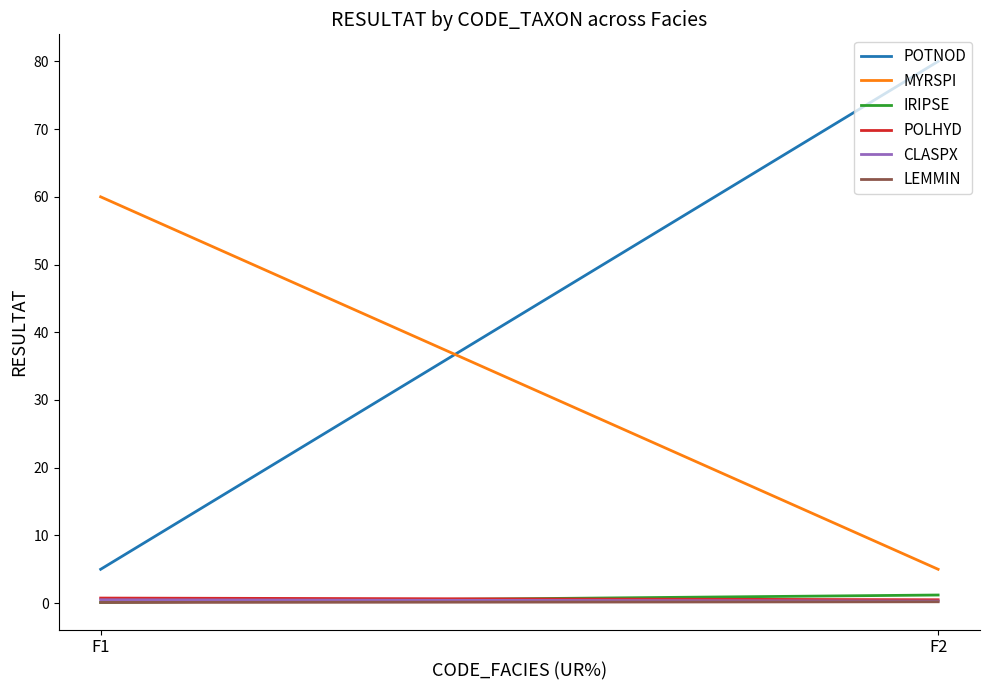

What is the difference between the maximum and minimum values in the CLASPX series?

0.2